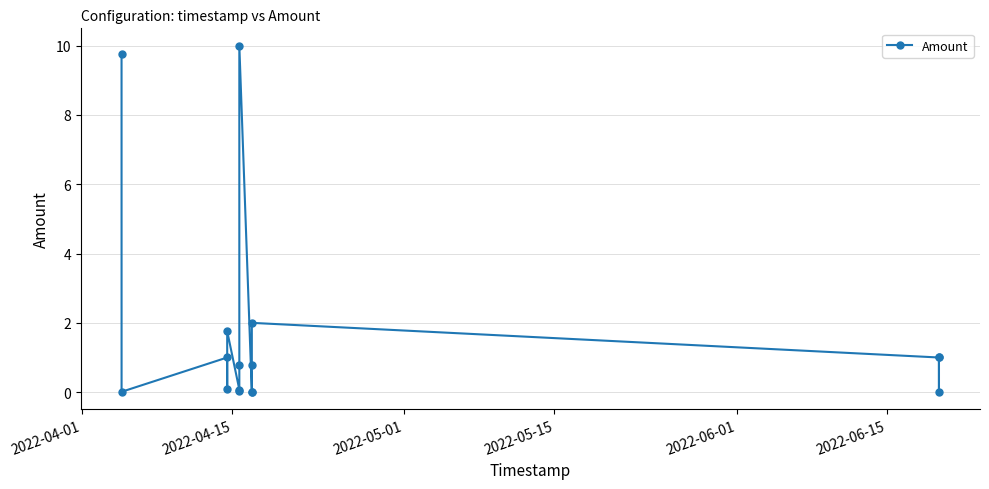

How many lines are shown in the chart?

1